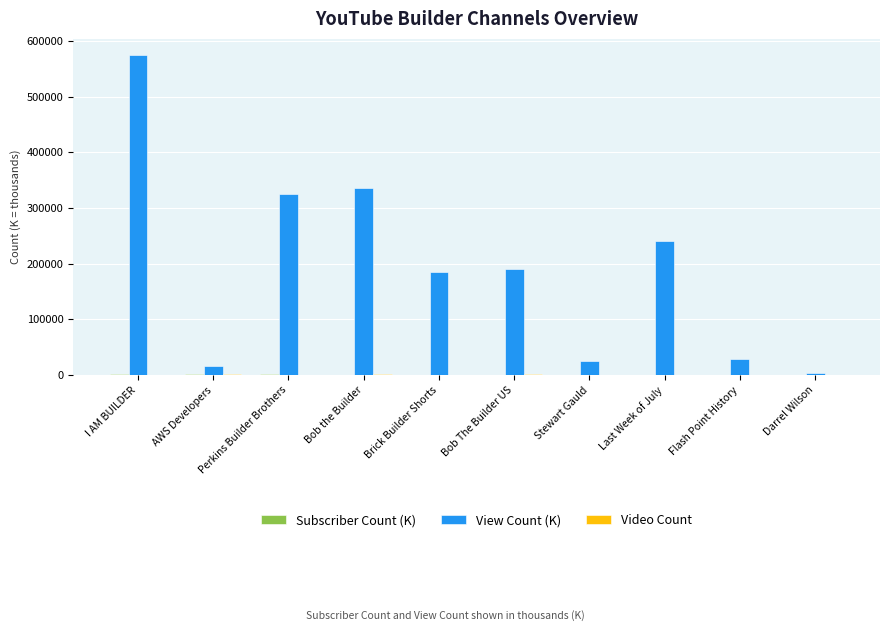

At which category is the sum across all series the highest?

I AM BUILDER